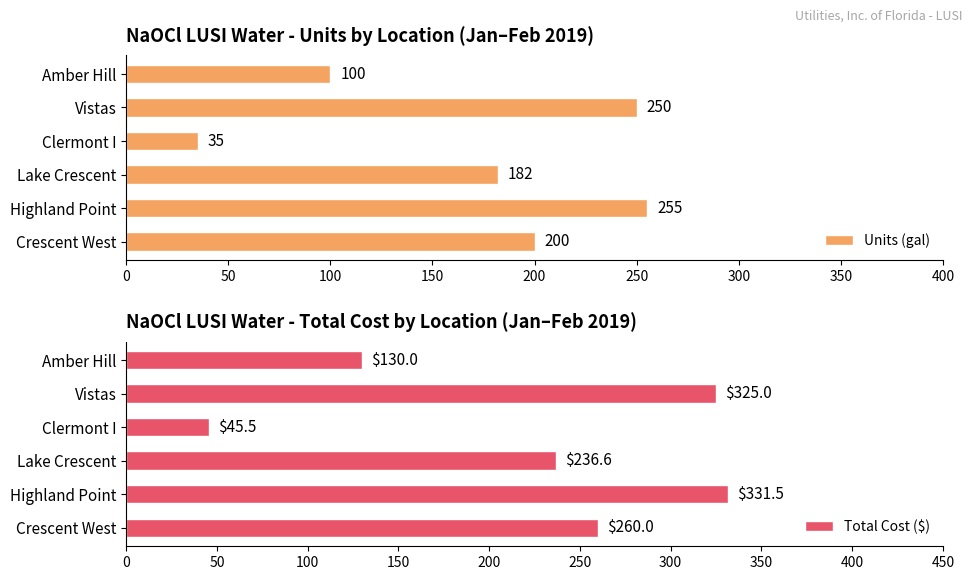

Is it true that Total Cost ($) equals 580.9 at Vistas?

False